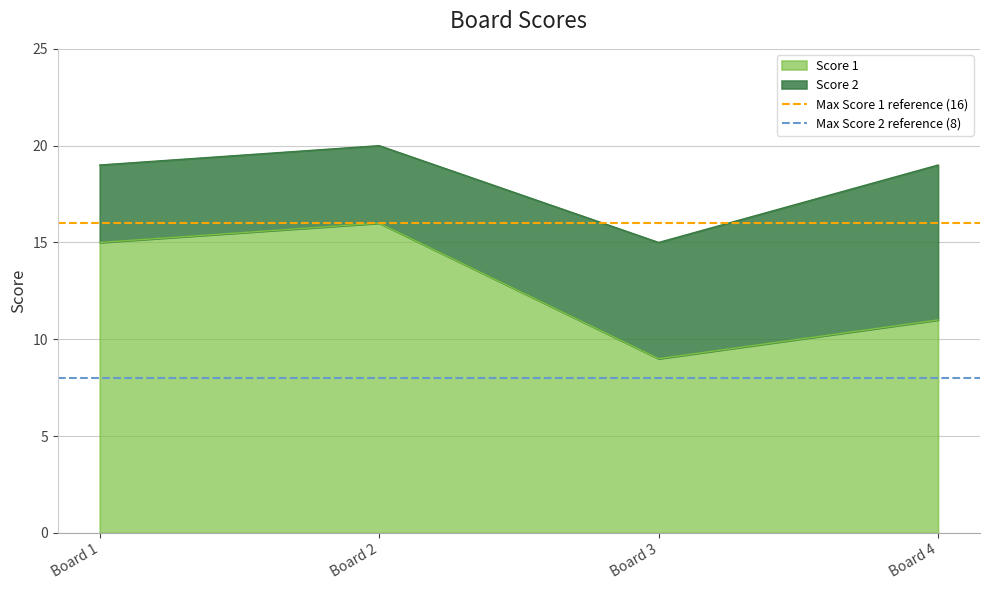

List the labels in order of Score 1 value, smallest first.

Board 3, Board 4, Board 1, Board 2